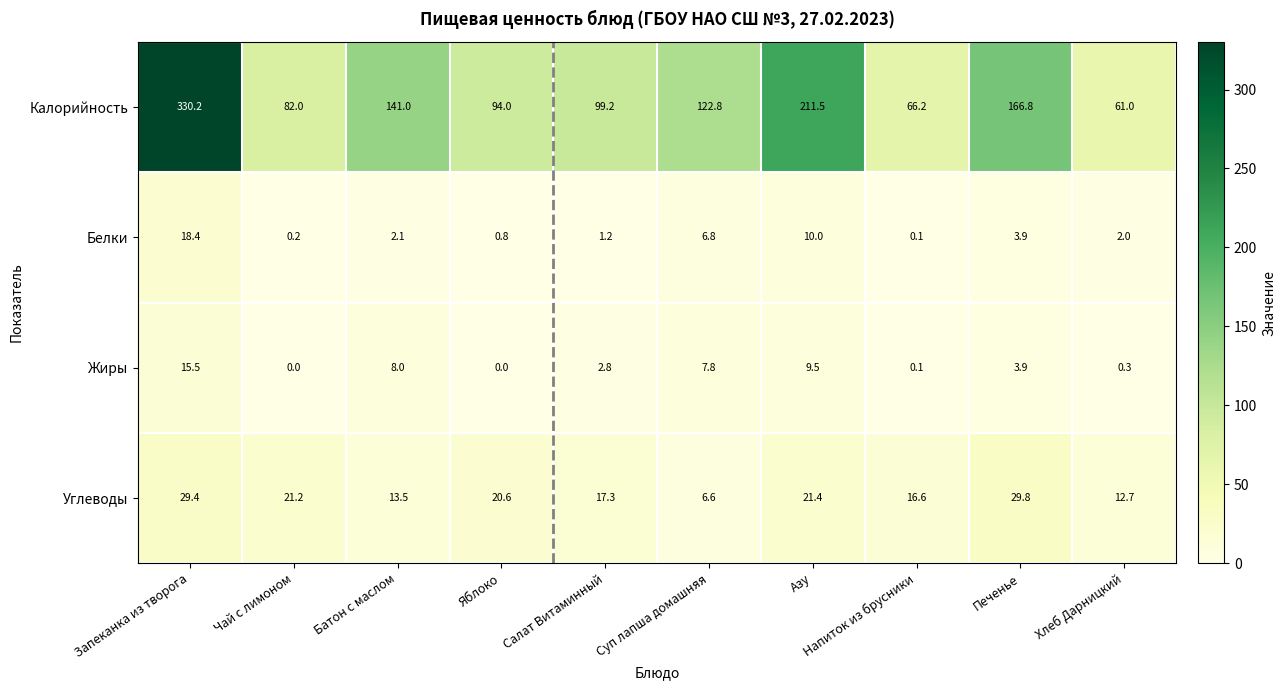

Rank the series at Запеканка из творога from highest to lowest value.

Калорийность, Углеводы, Белки, Жиры